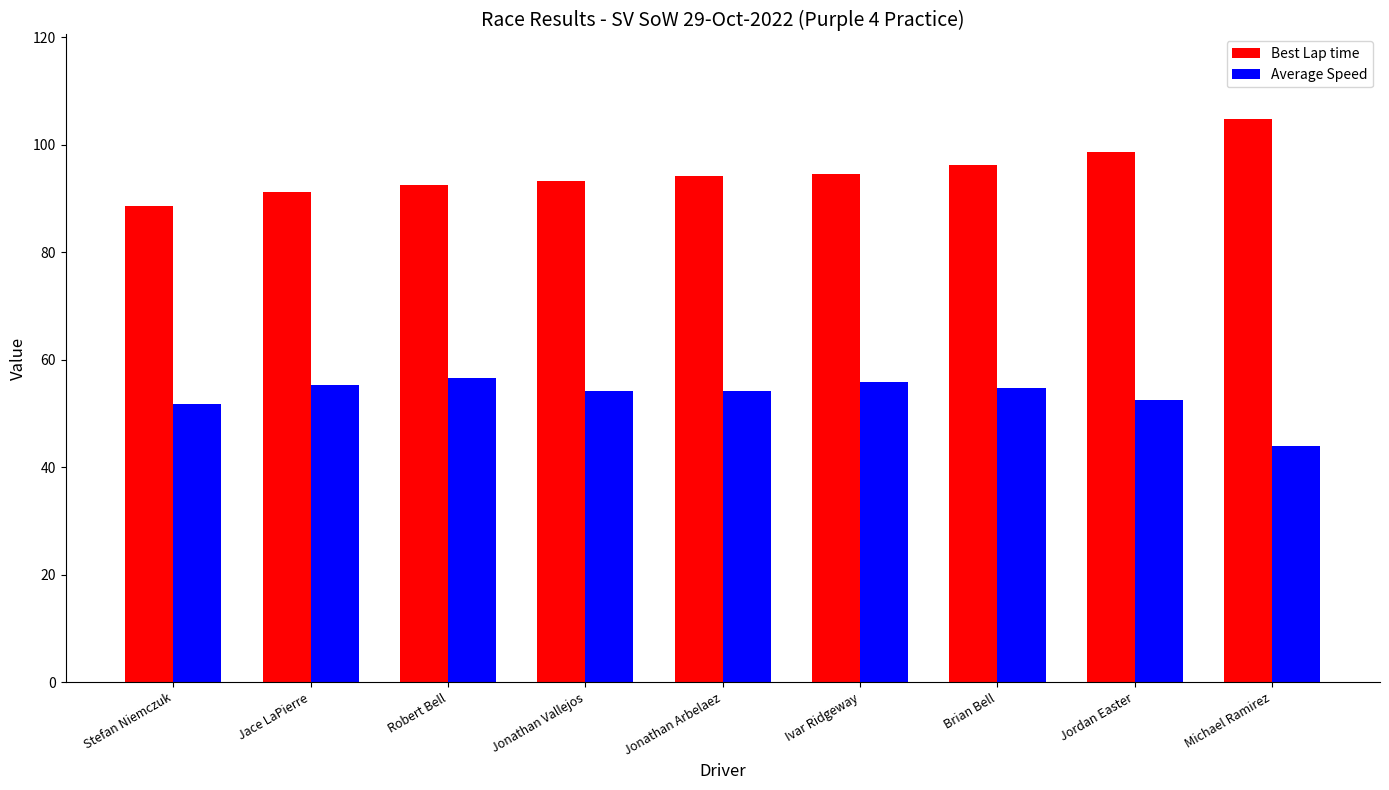

At Ivar Ridgeway, list the series in order from smallest to largest.

Average Speed, Best Lap time